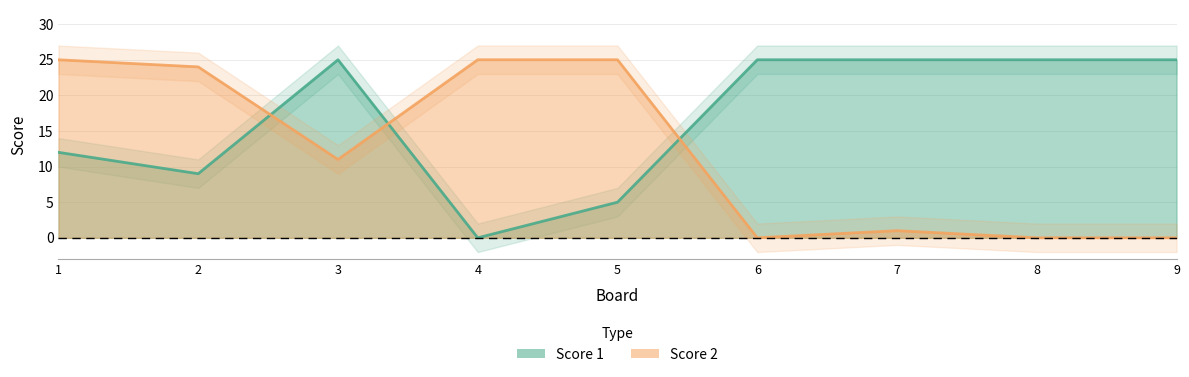

Does the chart have visible grid lines?

Yes